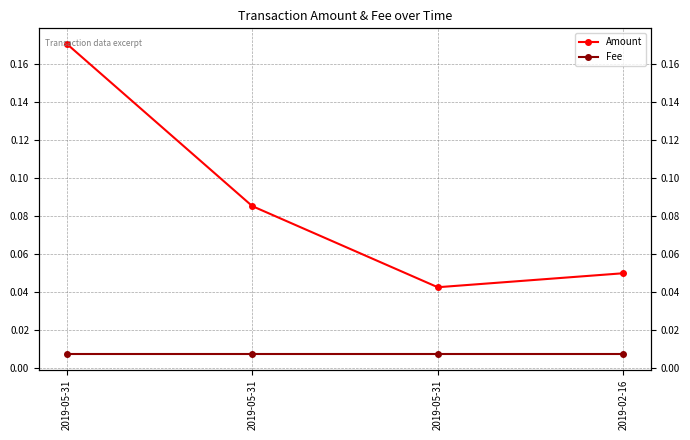

Count the Amount values in the range 0 to 1.

4